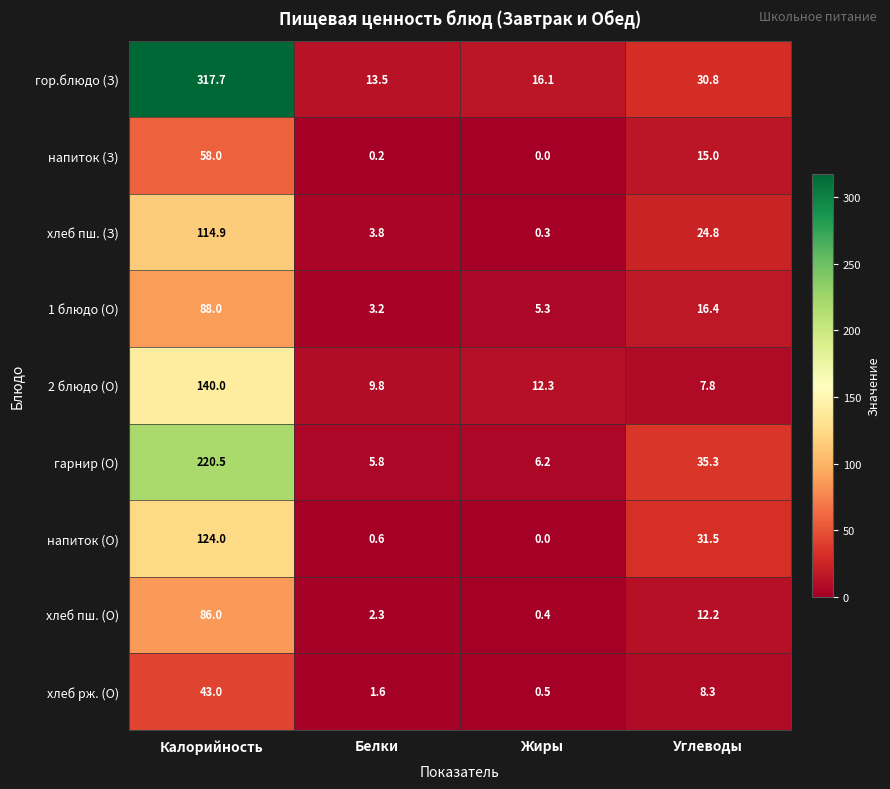

What is the sum of all напиток (О) values?

156.1